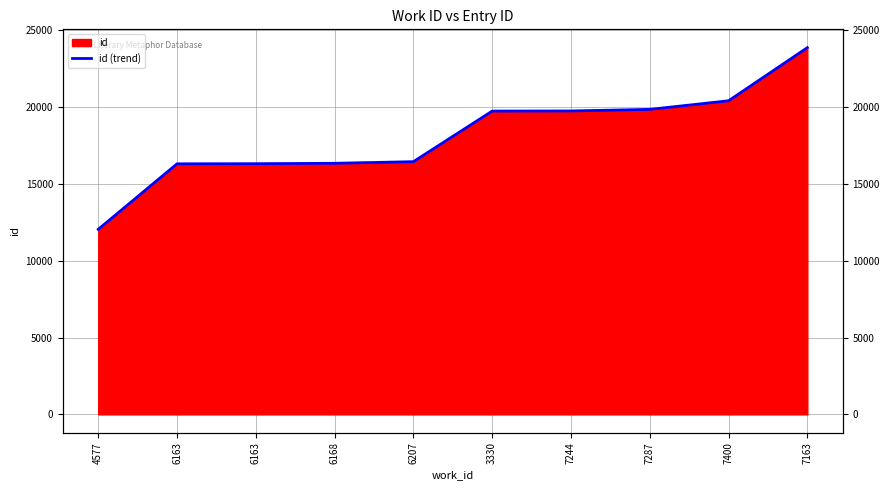

What is the value of the 2nd point from the left?

16303